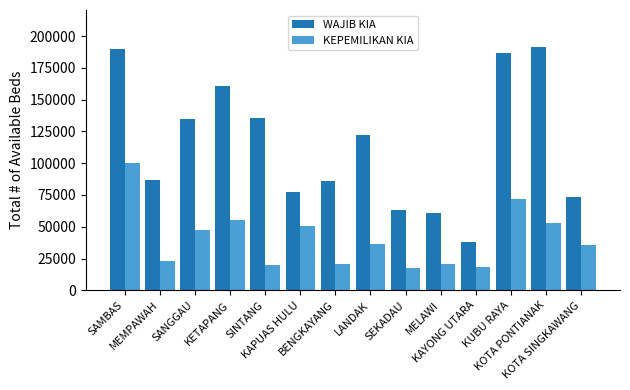

The value of WAJIB KIA at KAPUAS HULU is 77151. True or false?

True